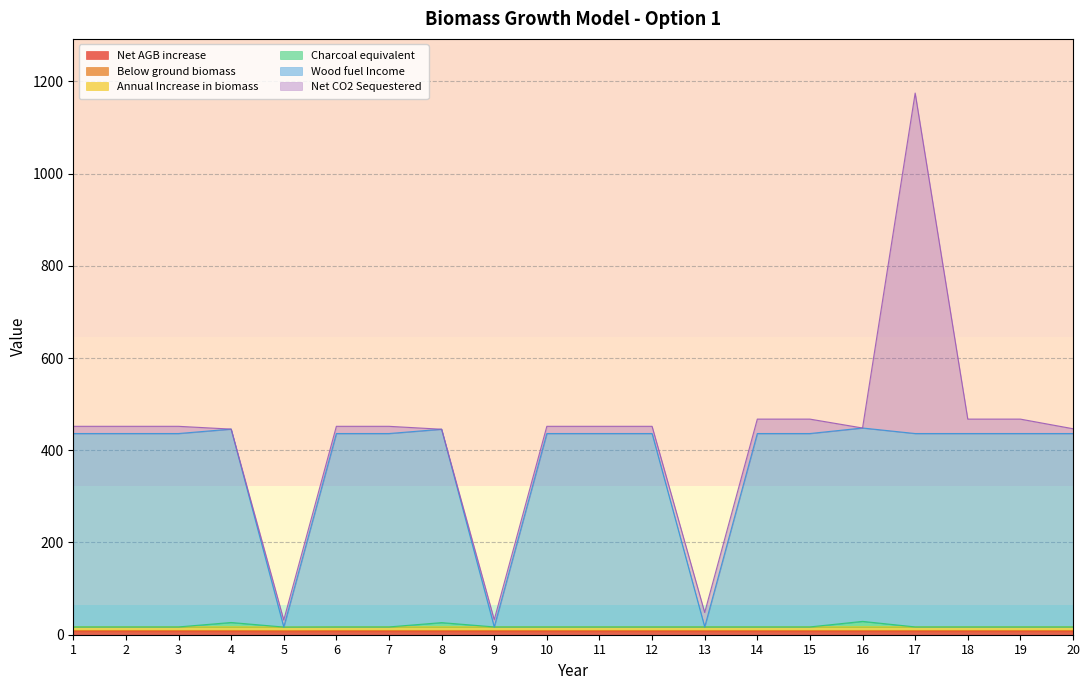

What is the sum of all Net AGB increase values?

141.5